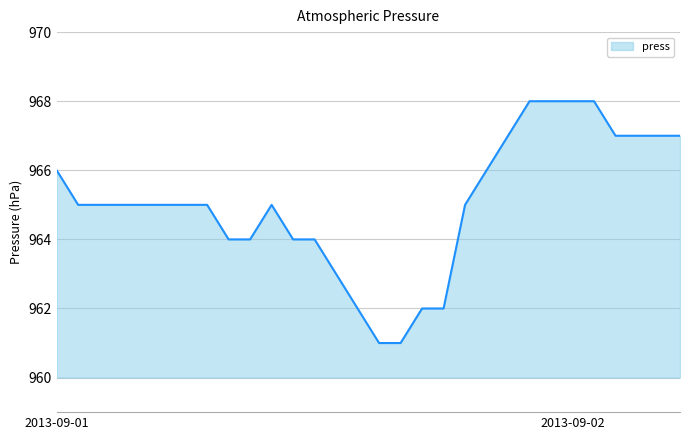

What is the smallest value displayed?

961